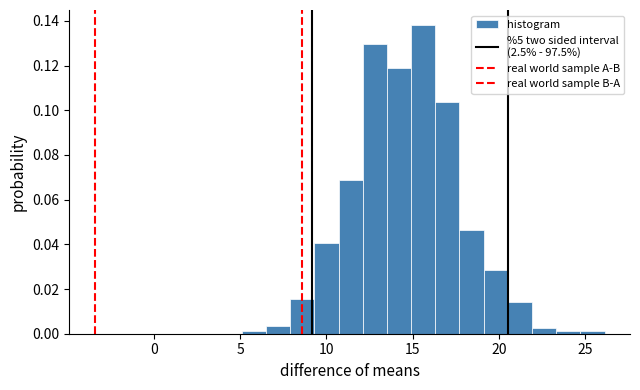

Read against the x-axis, roughly where is the centre of the tallest bar?

15.5